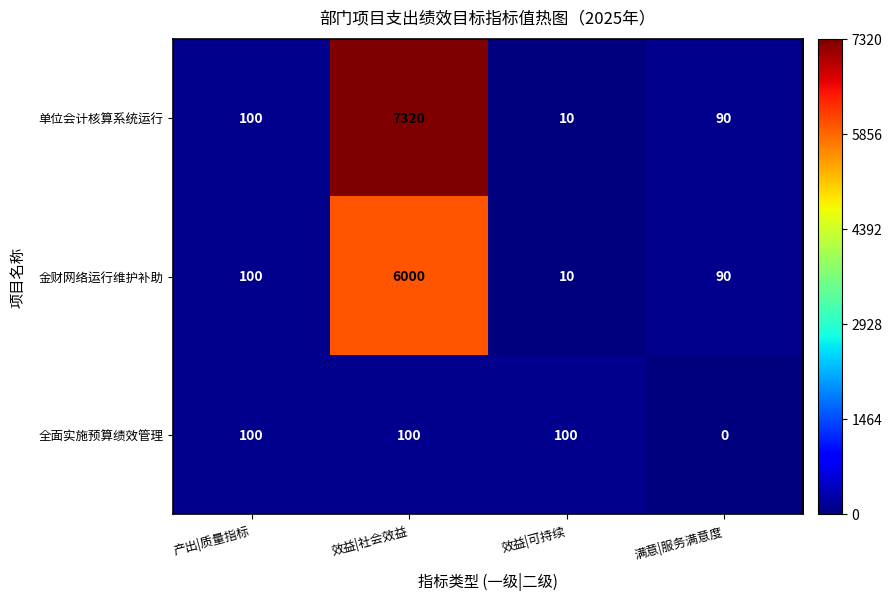

Count the number of data series in this chart.

3